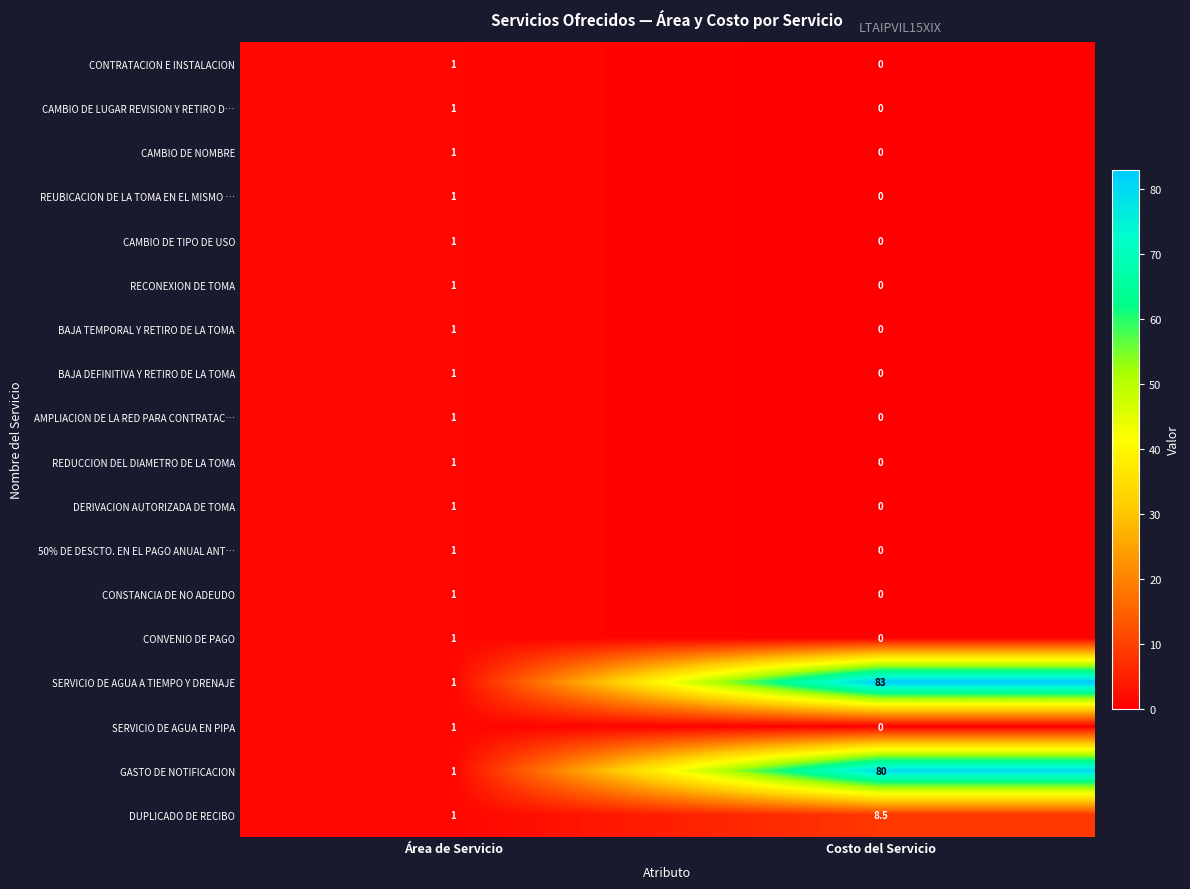

At which category is the sum across all series the highest?

Costo del Servicio